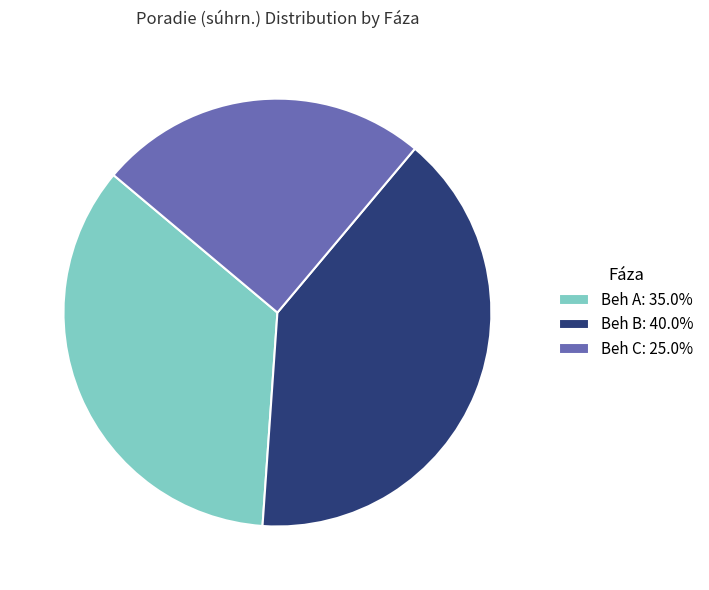

Combined, do Beh B: 40.0% and Beh C: 25.0% account for over 50%?

Yes